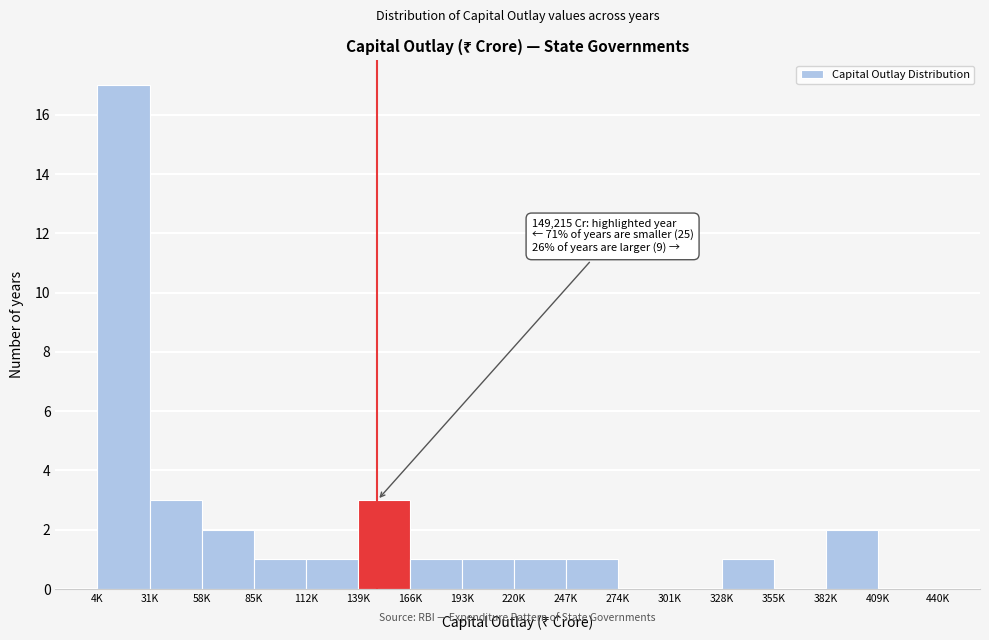

Reading left to right, extract all data points from this chart.

4K=17	31K=3	58K=2	85K=1	112K=1	139K=3	166K=1	193K=1	220K=1	247K=1	274K=0	301K=0	328K=1	355K=0	382K=2	409K=0